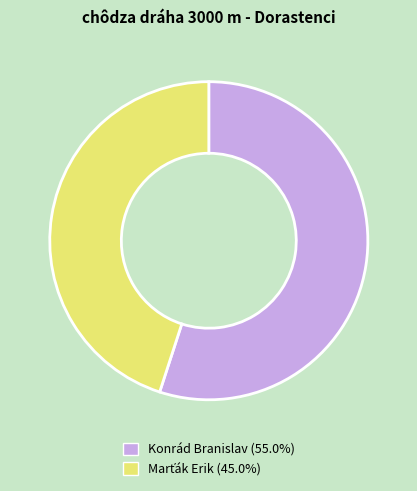

Is there any slice that represents more than half of the pie?

Yes